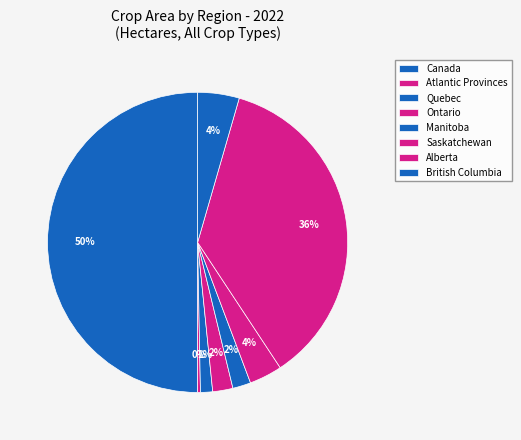

Which category has the smallest portion of the pie?

Atlantic Provinces